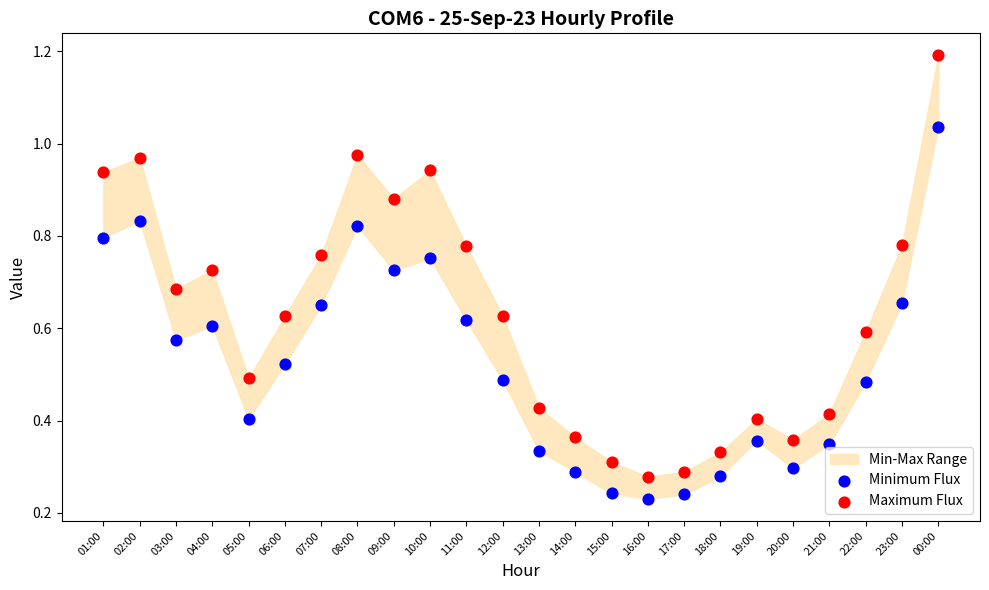

Which series reaches the maximum Y coordinate?

Maximum Flux